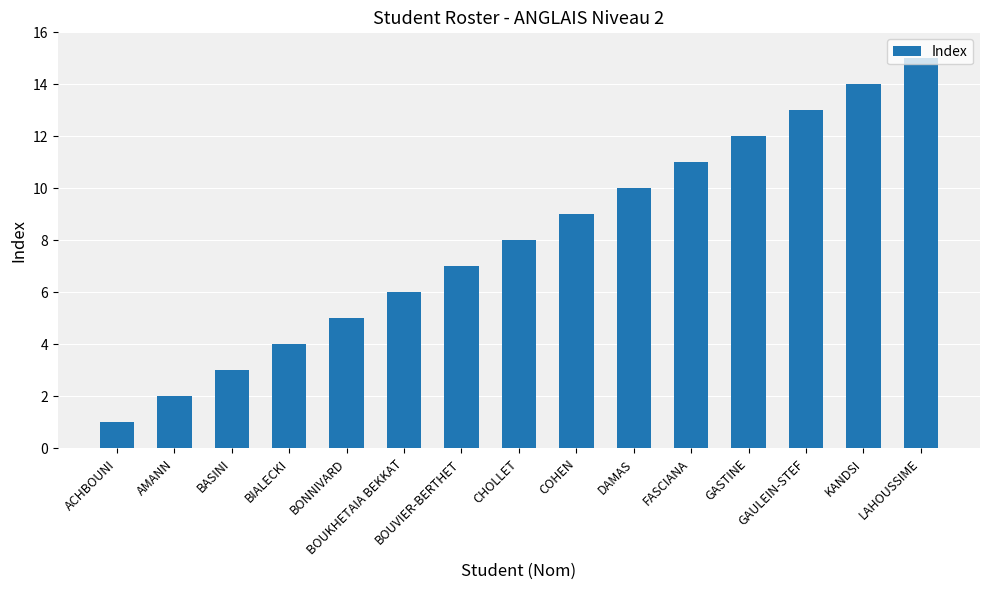

What position from the right is AMANN?

14